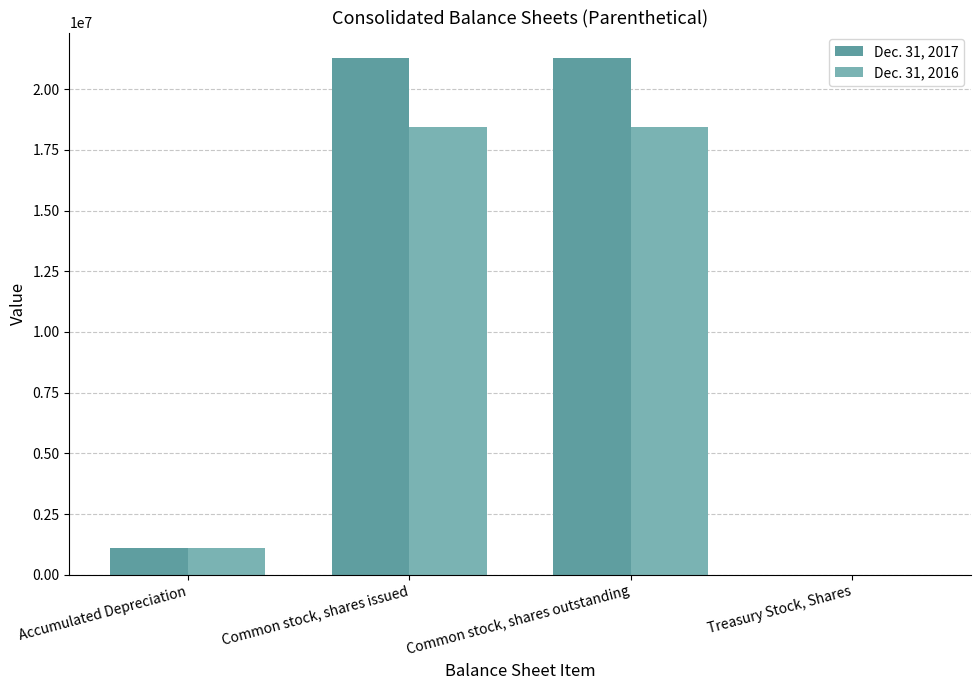

How many categories are shown in the chart?

4